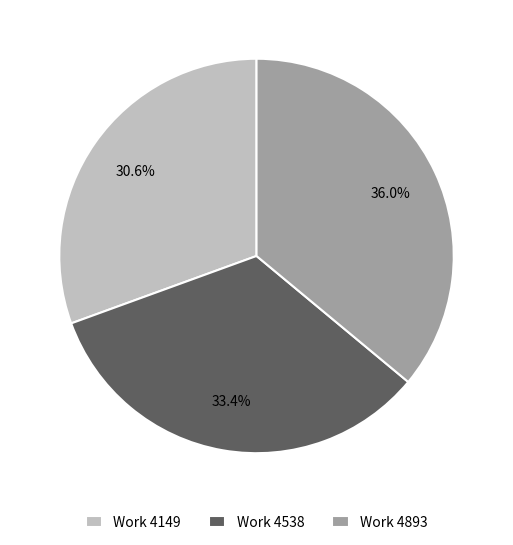

To the nearest percent, what percentage of the pie is Work 4538?

33%